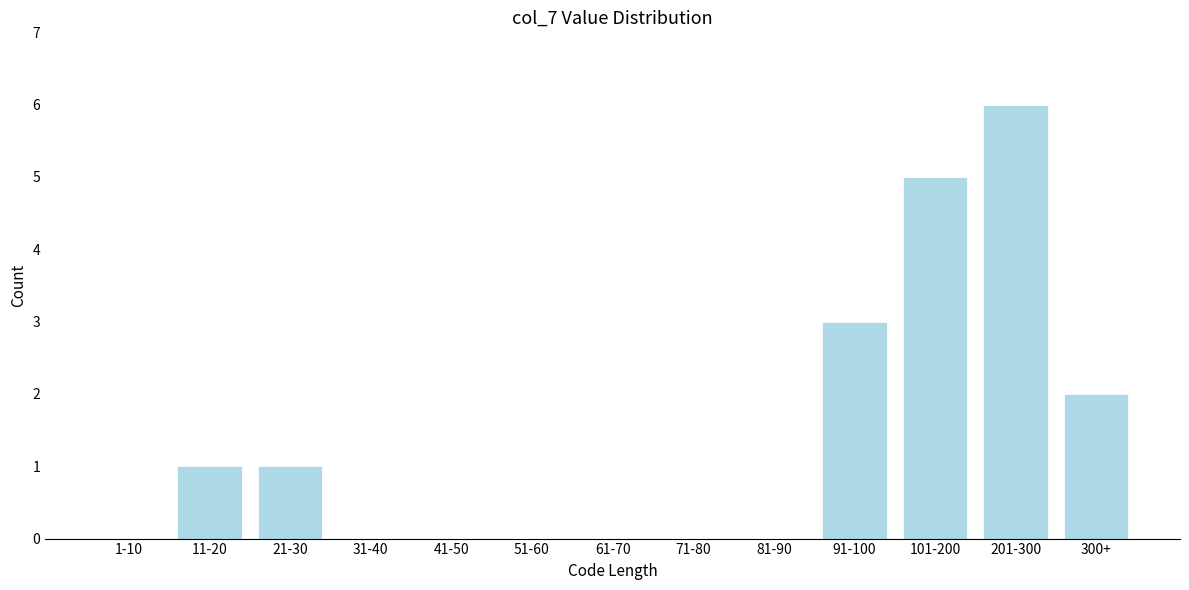

Reading right to left, transcribe all the data shown in this chart.

300+=2	201-300=6	101-200=5	91-100=3	81-90=0	71-80=0	61-70=0	51-60=0	41-50=0	31-40=0	21-30=1	11-20=1	1-10=0